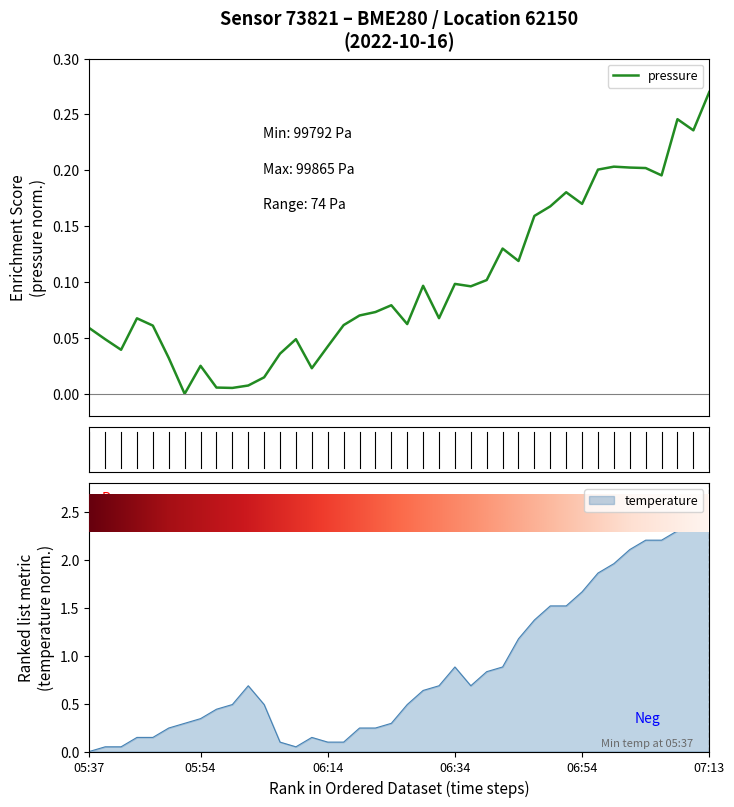

Which has a higher value, 06:14 or 6?

06:14